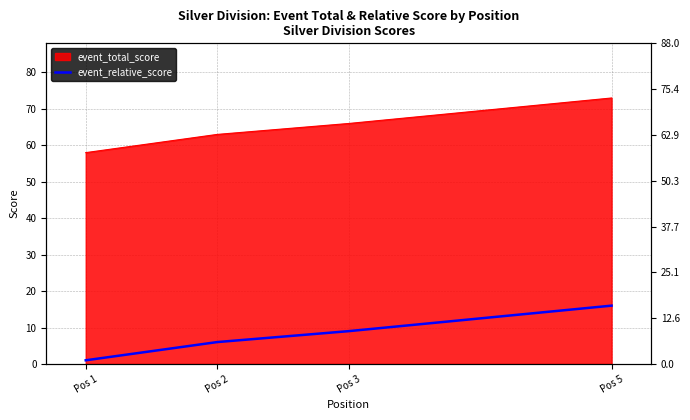

True or false: there are more than 2 points higher than both neighbors.

False